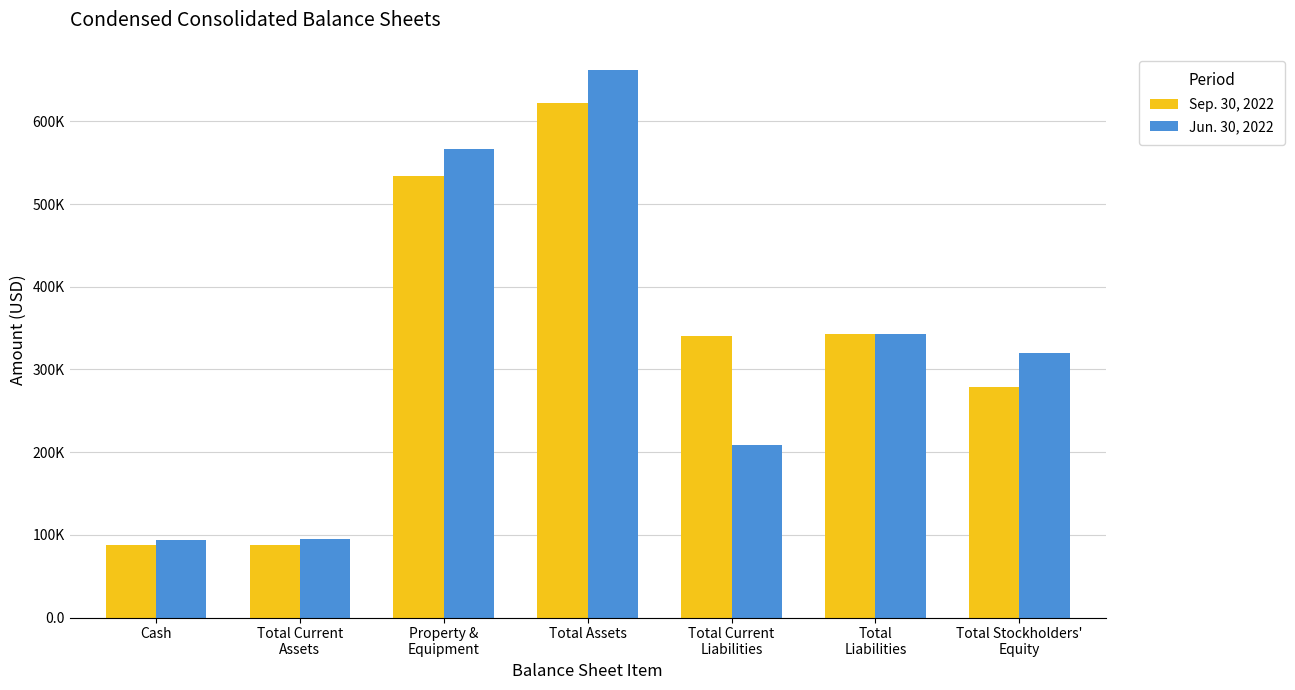

Reading left to right, transcribe all the data shown in this chart.

Sep. 30, 2022: Cash=87203	Total Current
Assets=88255	Property &
Equipment=533598	Total Assets=621853	Total Current
Liabilities=339963	Total
Liabilities=342510	Total Stockholders'
Equity=279343
Jun. 30, 2022: Cash=94216	Total Current
Assets=95333	Property &
Equipment=566856	Total Assets=662189	Total Current
Liabilities=208512	Total
Liabilities=342520	Total Stockholders'
Equity=319669